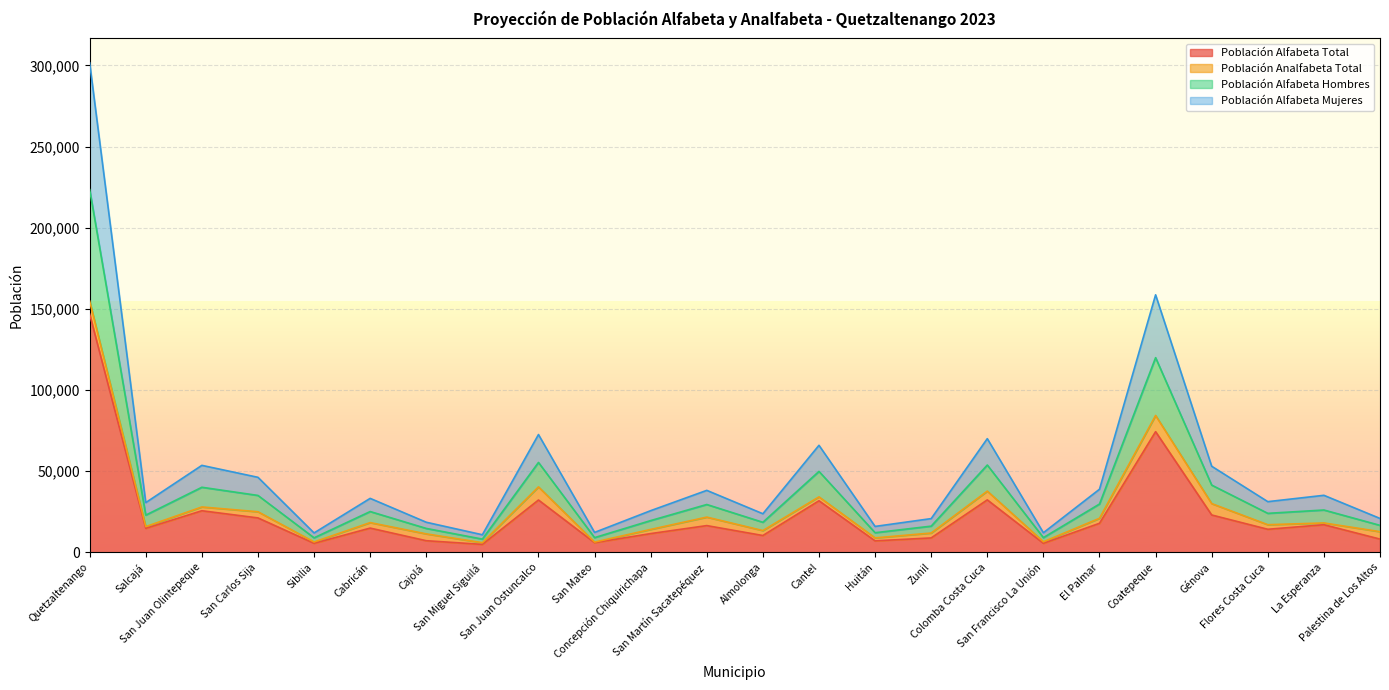

What is the highest value of the Población Alfabeta Total series?

146752